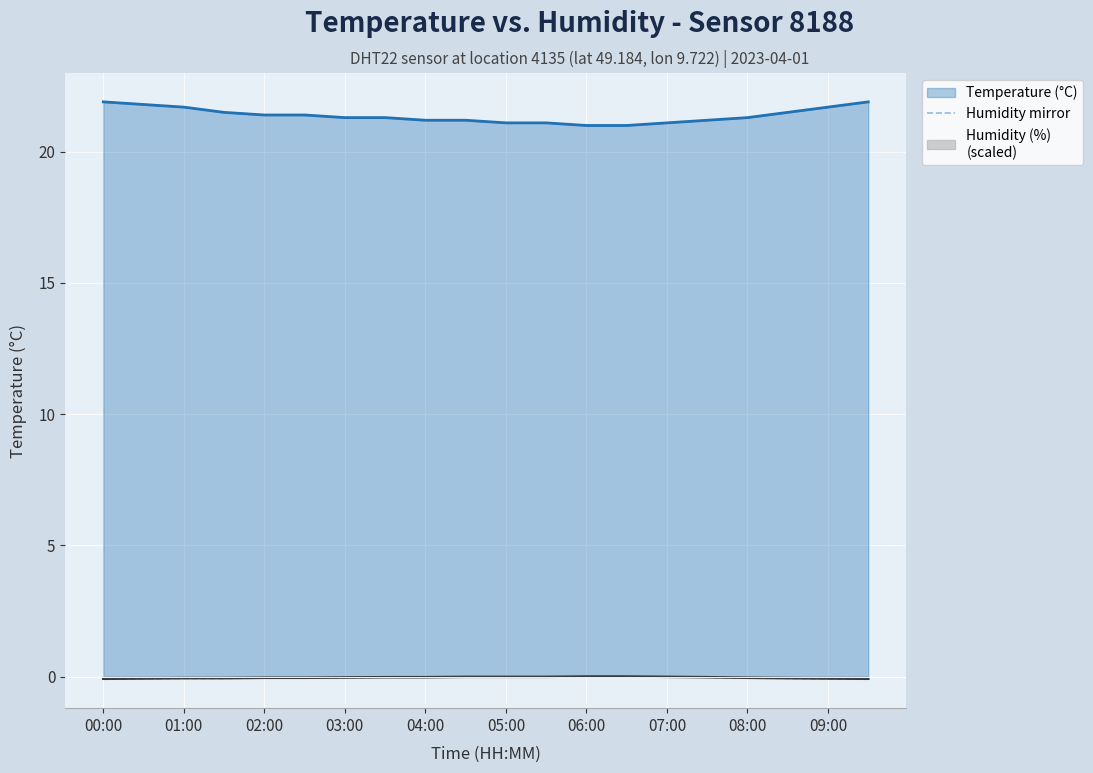

Reading right to left, list all the values displayed in this chart.

temperature: 21.9	21.7	21.5	21.3	21.2	21.1	21.0	21.0	21.1	21.1	21.2	21.2	21.3	21.3	21.4	21.4	21.5	21.7	21.8	21.9
humidity (mirror): -0.1	-0.1	-0.1	-0.1	-0.0	-0.0	-0.0	-0.0	-0.0	-0.0	-0.0	-0.0	-0.0	-0.0	-0.1	-0.1	-0.1	-0.1	-0.1	-0.1
humidity: -0.1	-0.1	-0.1	-0.0	-0.0	-0.0	-0.0	-0.0	-0.0	-0.0	-0.0	-0.0	-0.0	-0.0	-0.0	-0.0	-0.1	-0.1	-0.1	-0.1